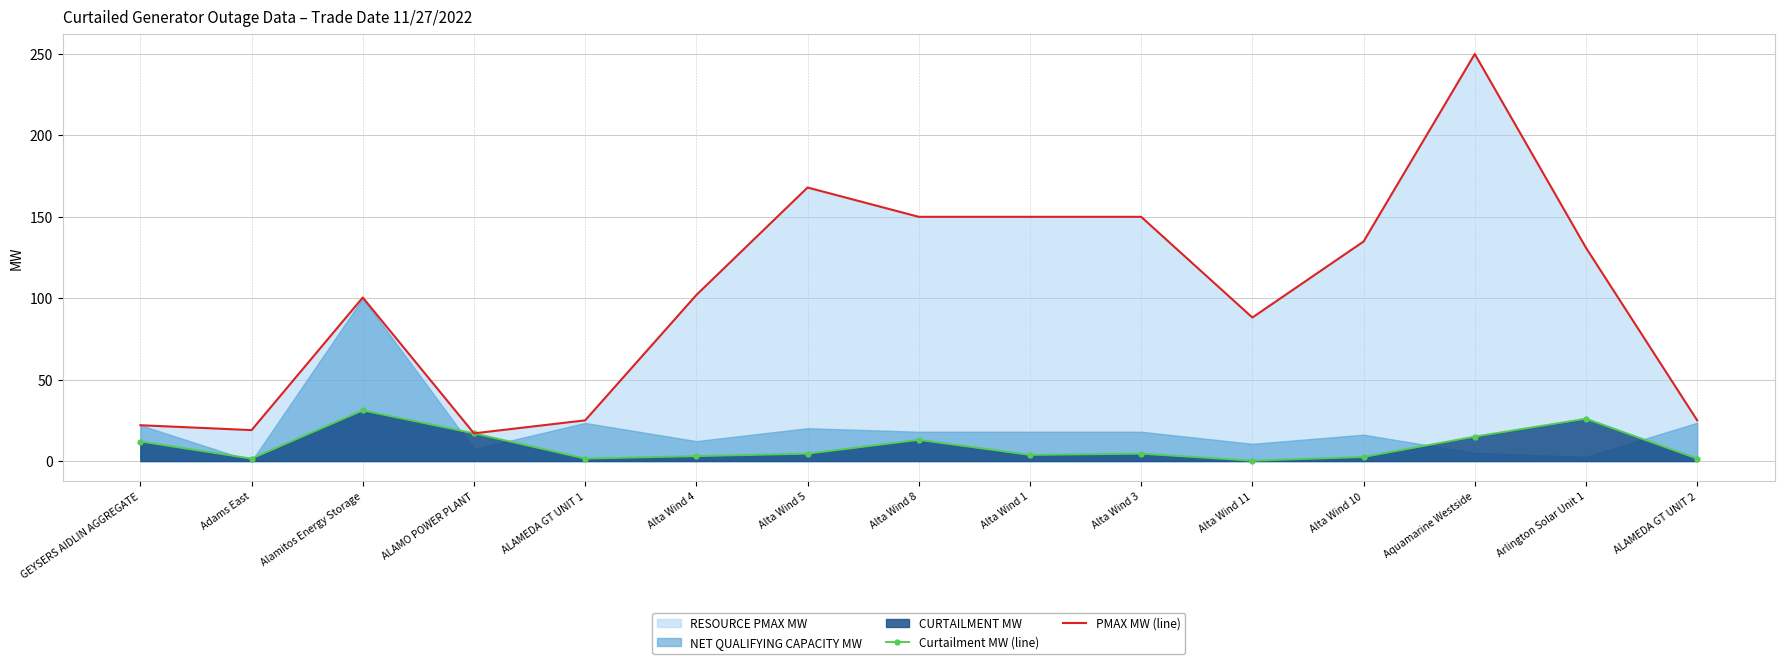

At which label does PMAX MW (line) reach its peak?

Aquamarine Westside